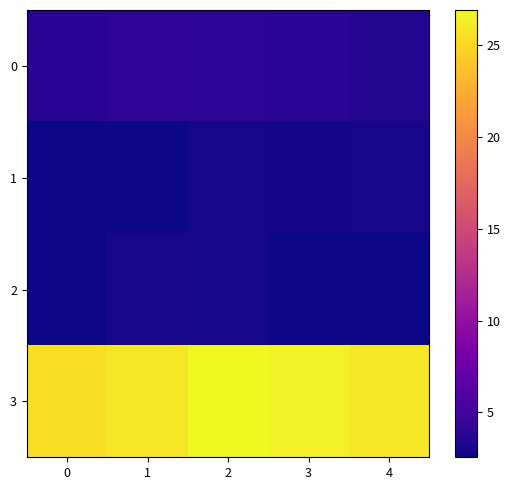

Which category has the highest value across all series?

2